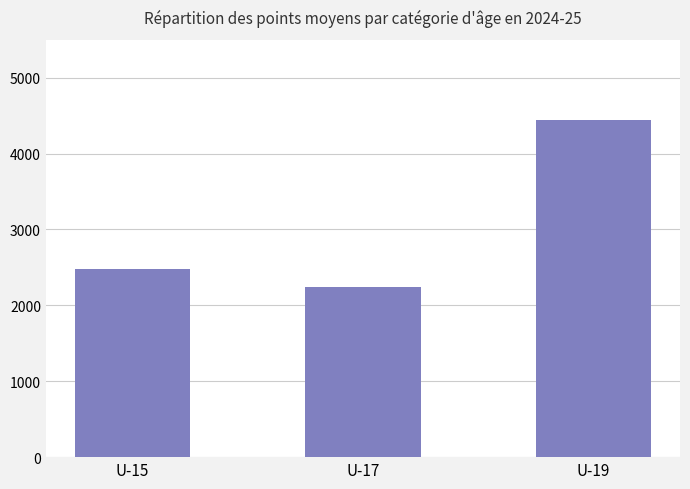

The value at U-15 is 4353.6. True or false?

False